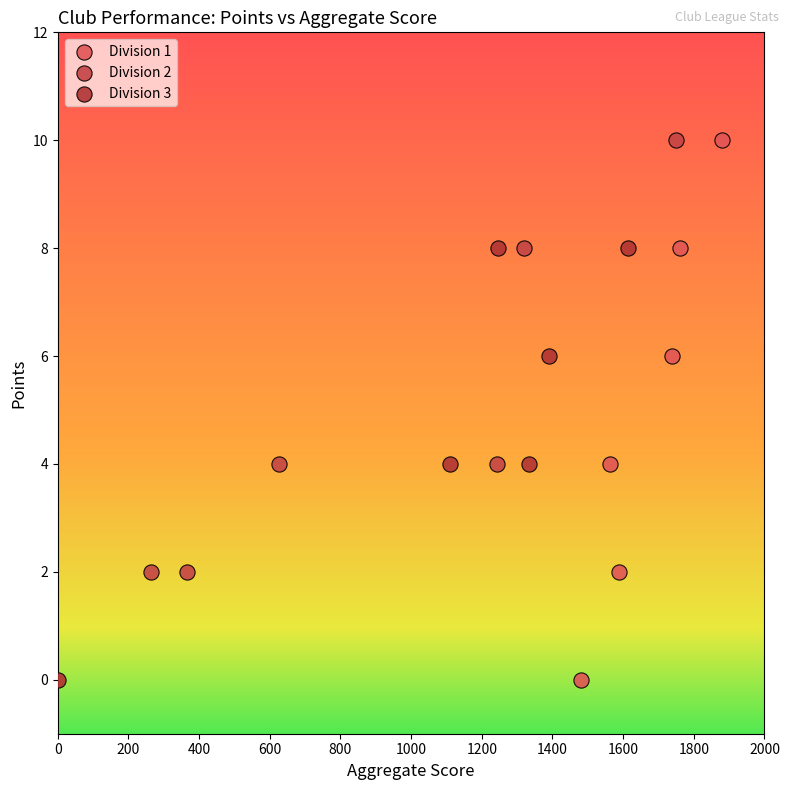

Which series has the widest spread of Y values?

Division 1